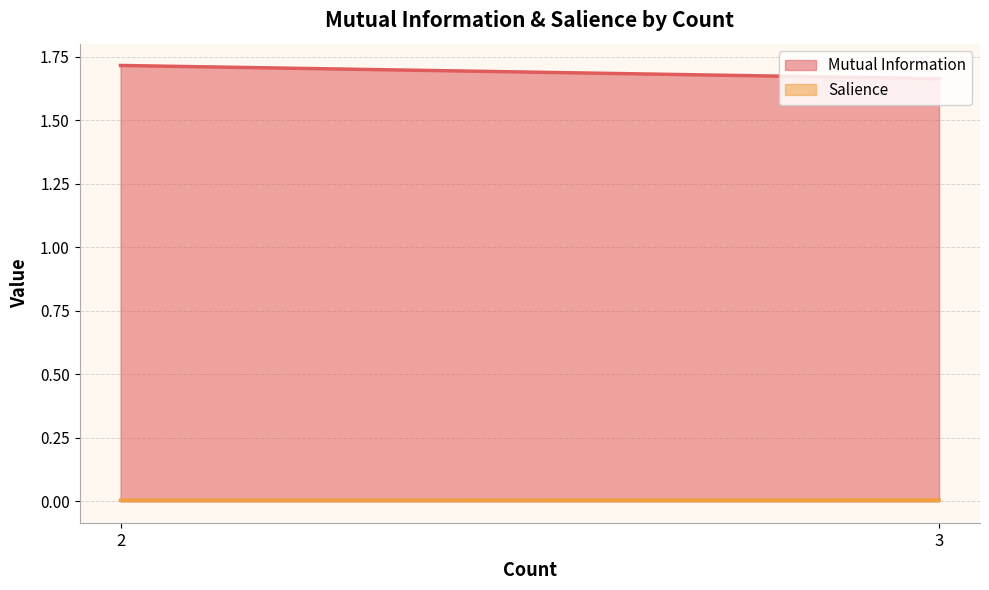

At how many categories does at least one series exceed 0?

2